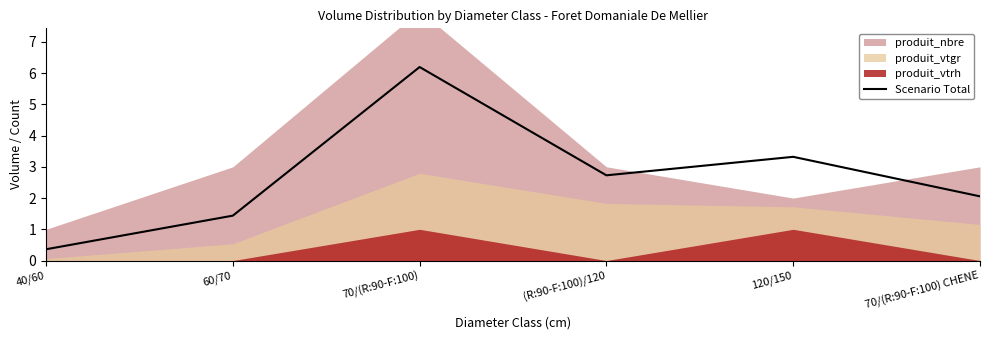

How many data points does each series have?

6